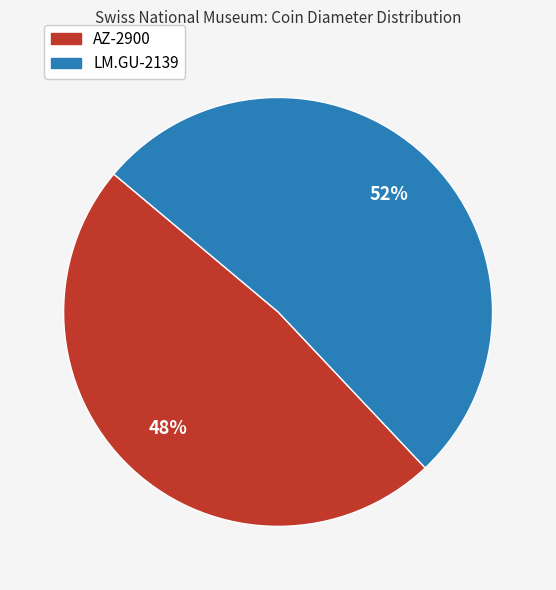

Does LM.GU-2139 represent more than half of the total?

Yes